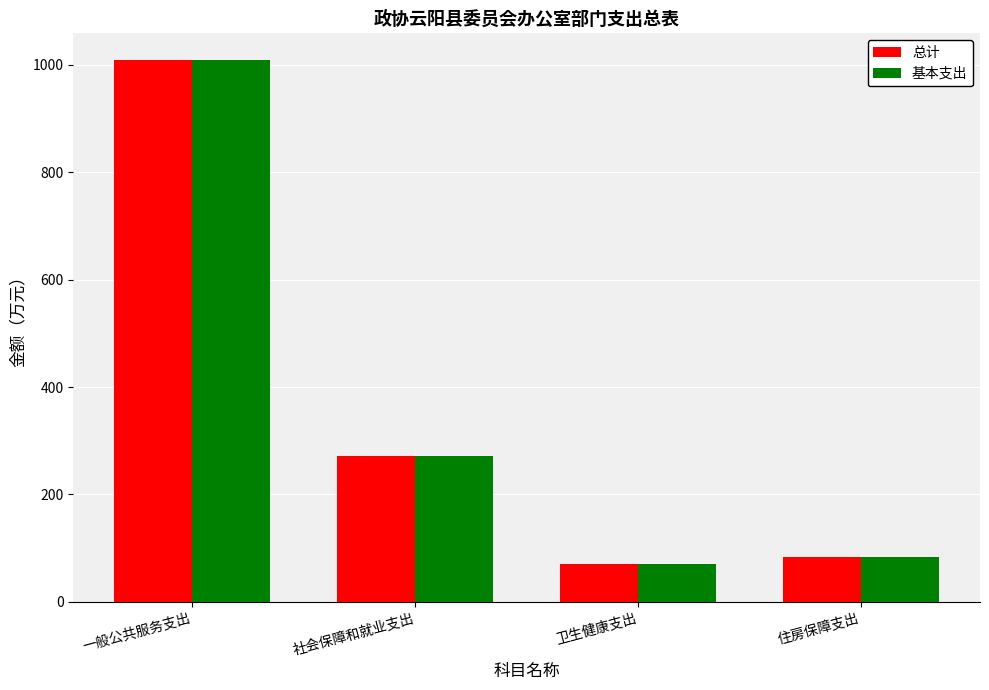

Reading left to right, transcribe all the data shown in this chart.

总计: 一般公共服务支出=1008.2	社会保障和就业支出=271.9	卫生健康支出=71.5	住房保障支出=82.9
基本支出: 一般公共服务支出=1008.2	社会保障和就业支出=271.9	卫生健康支出=71.5	住房保障支出=82.9